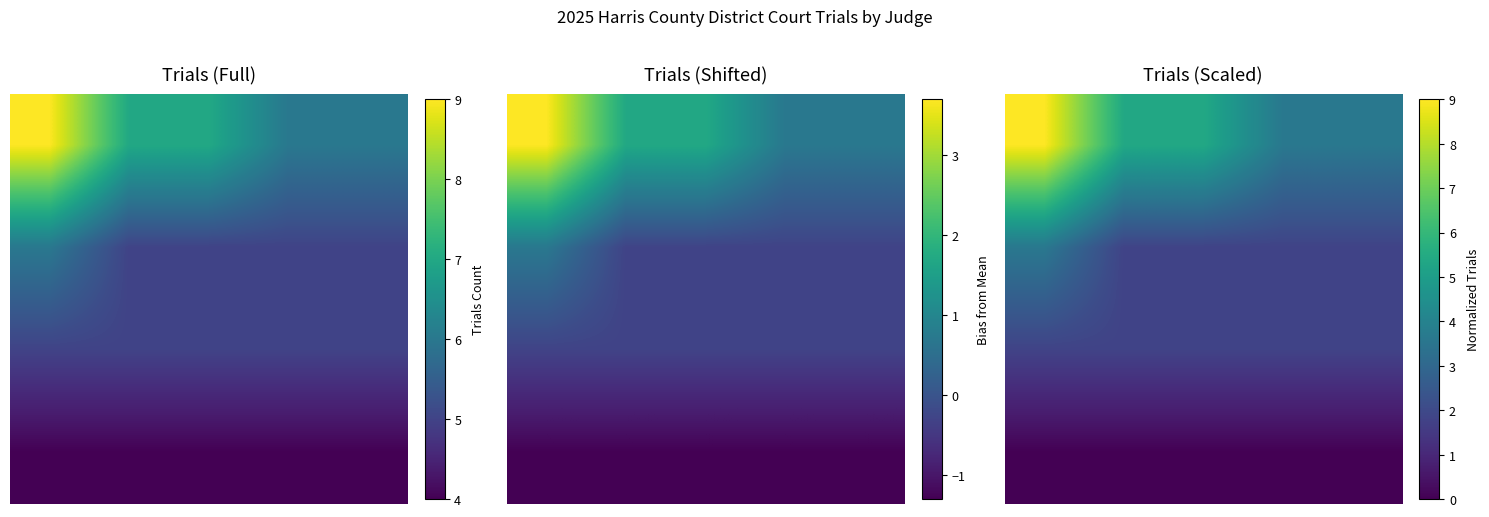

At how many categories does at least one series exceed 4?

3